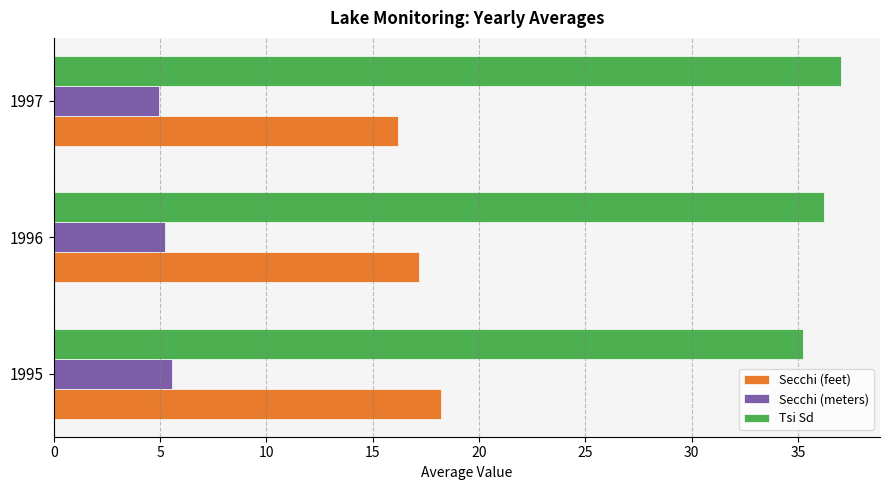

Which series has the largest total across all categories?

Tsi Sd